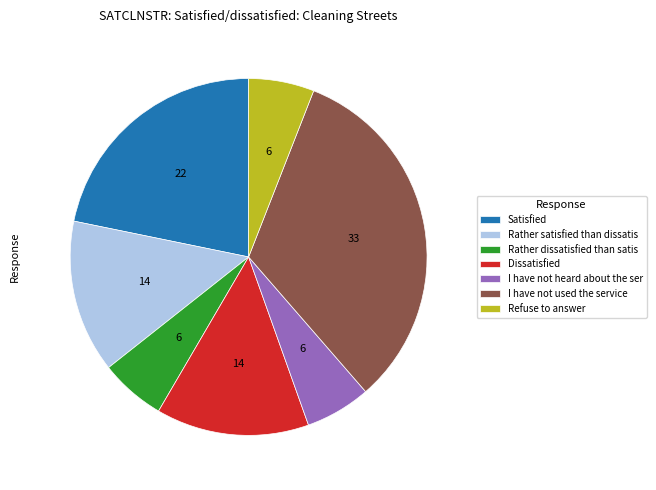

Is there a majority slice in this chart?

No